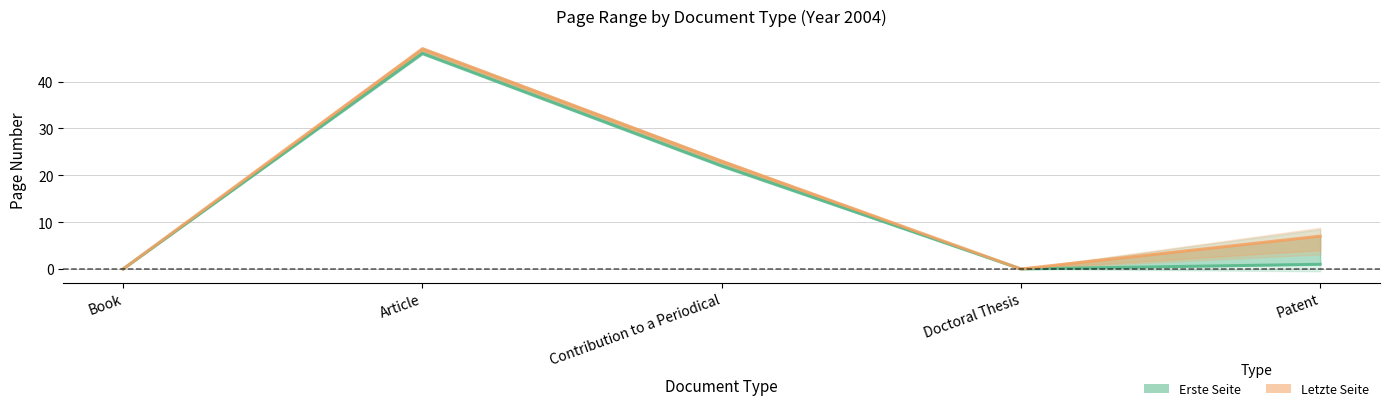

Between Article and Doctoral Thesis, which series saw the biggest shift?

Letzte Seite